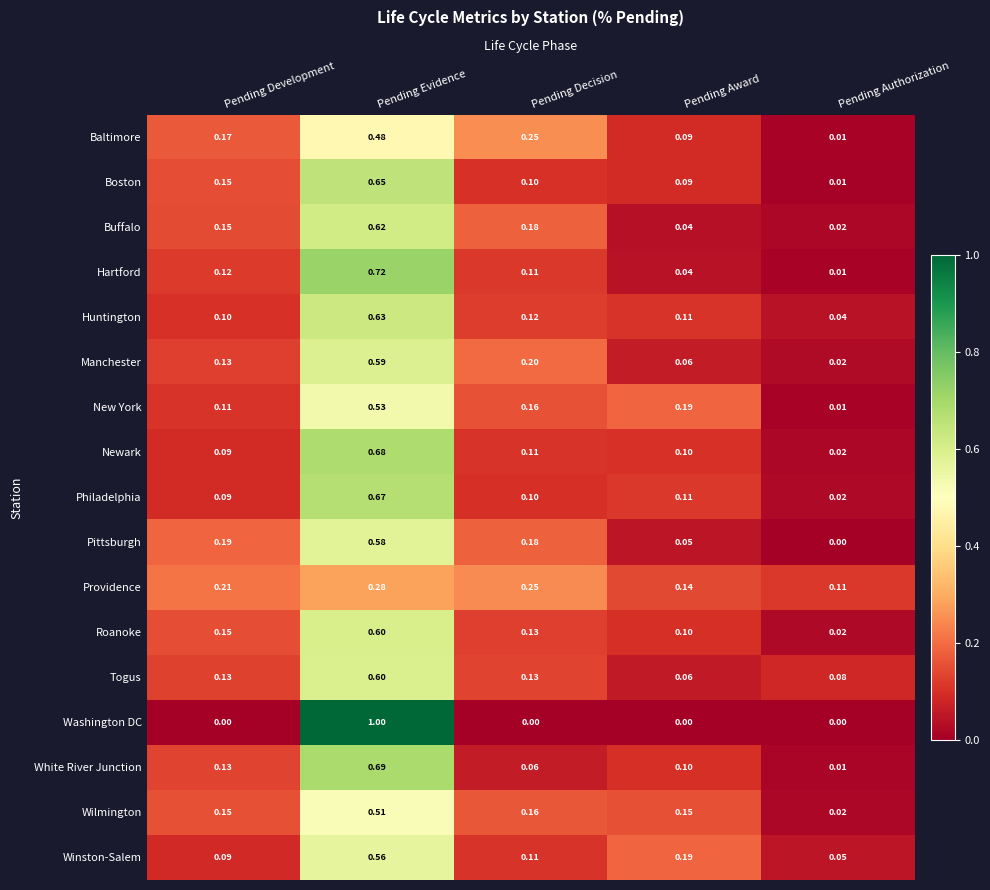

Which series has the largest range (max minus min)?

Washington DC